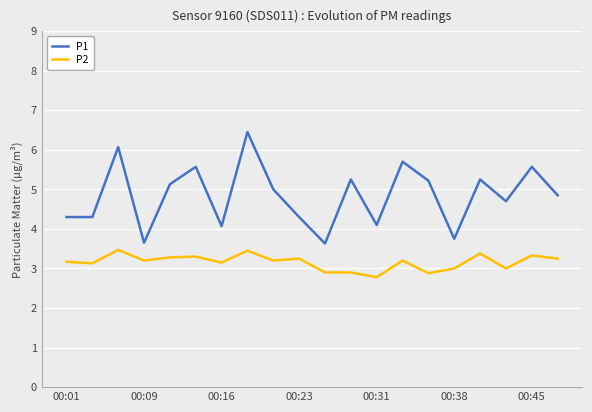

What is the minimum value for P1?

3.6